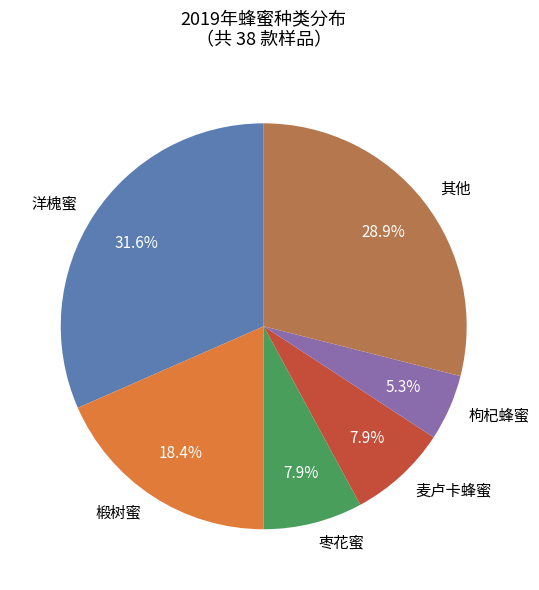

Does any single category account for the majority?

No